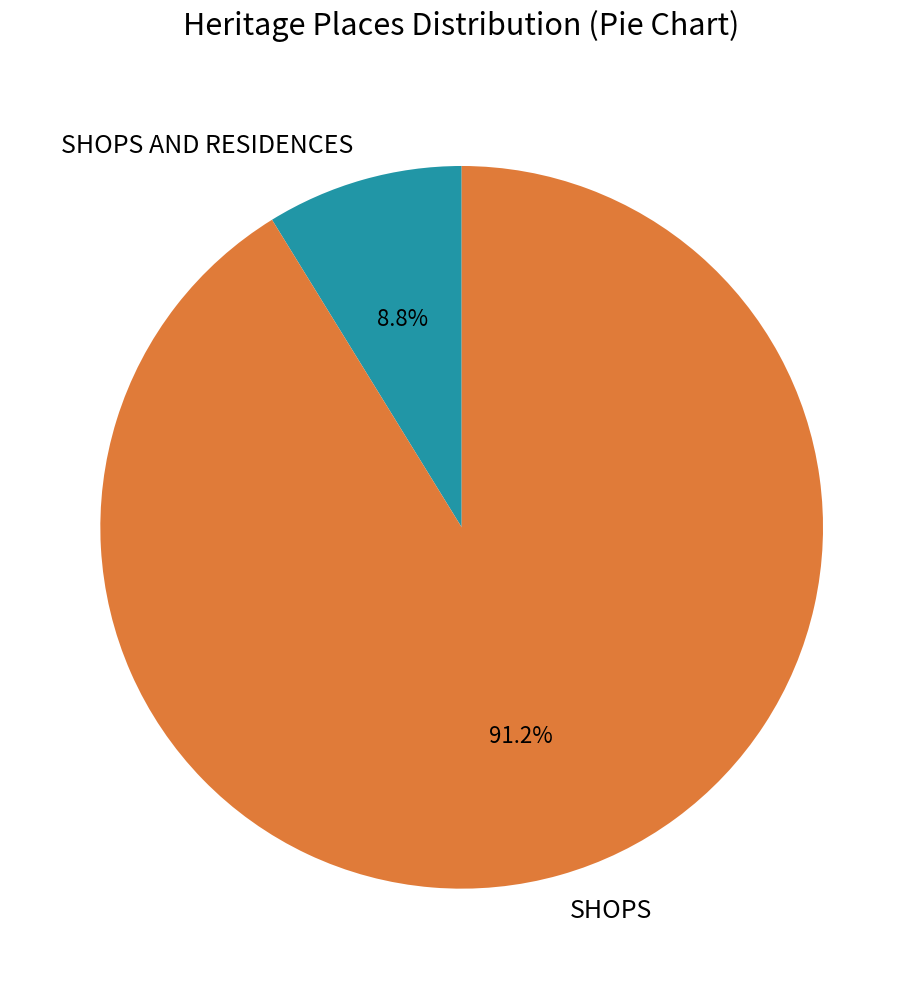

Rank the categories by value from lowest to highest.

SHOPS AND RESIDENCES, SHOPS